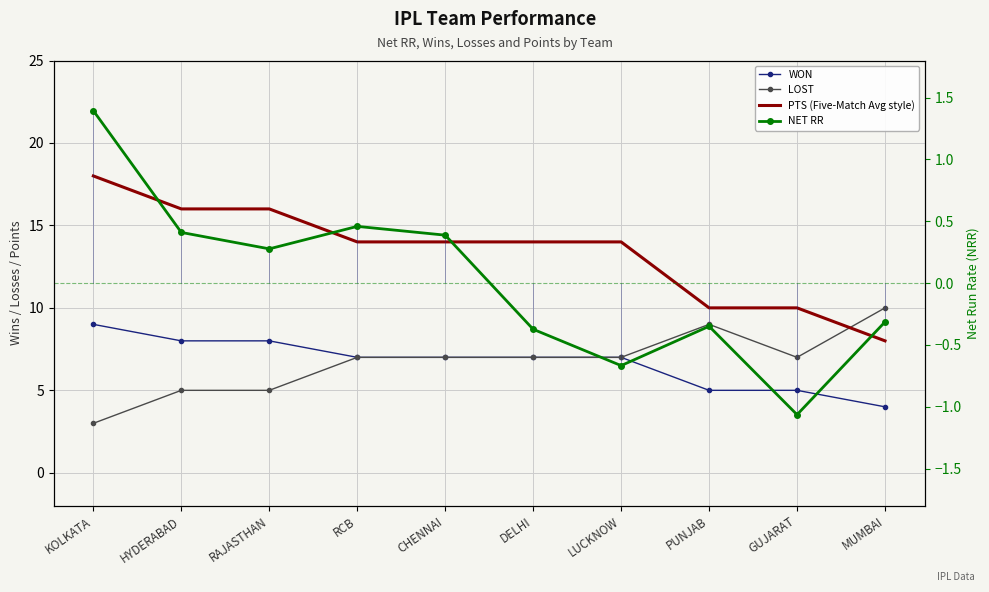

What is the difference between the highest and lowest values at KOLKATA?

16.6